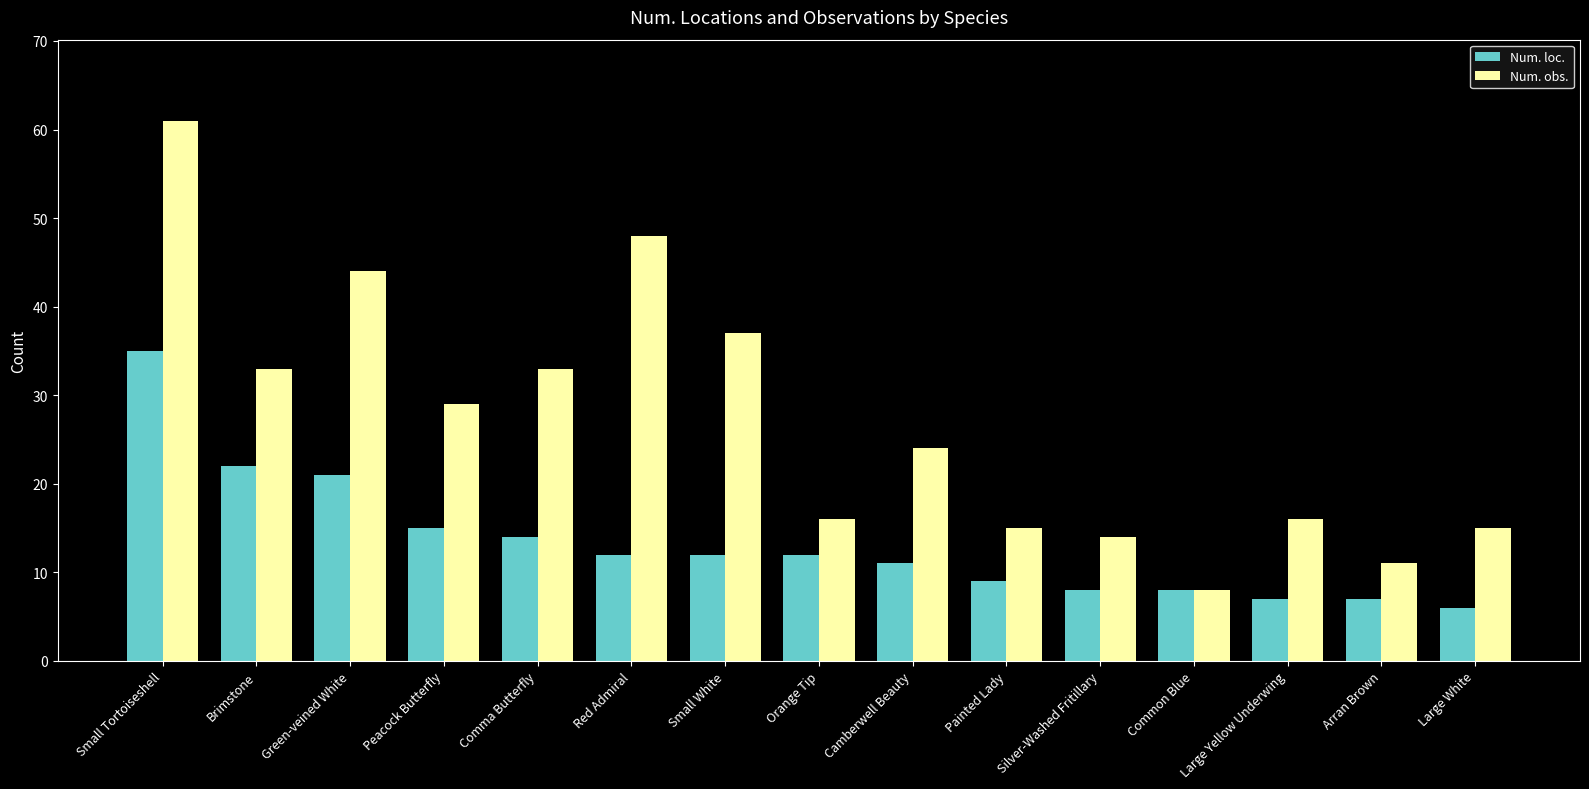

Does the chart contain stacked bars?

No